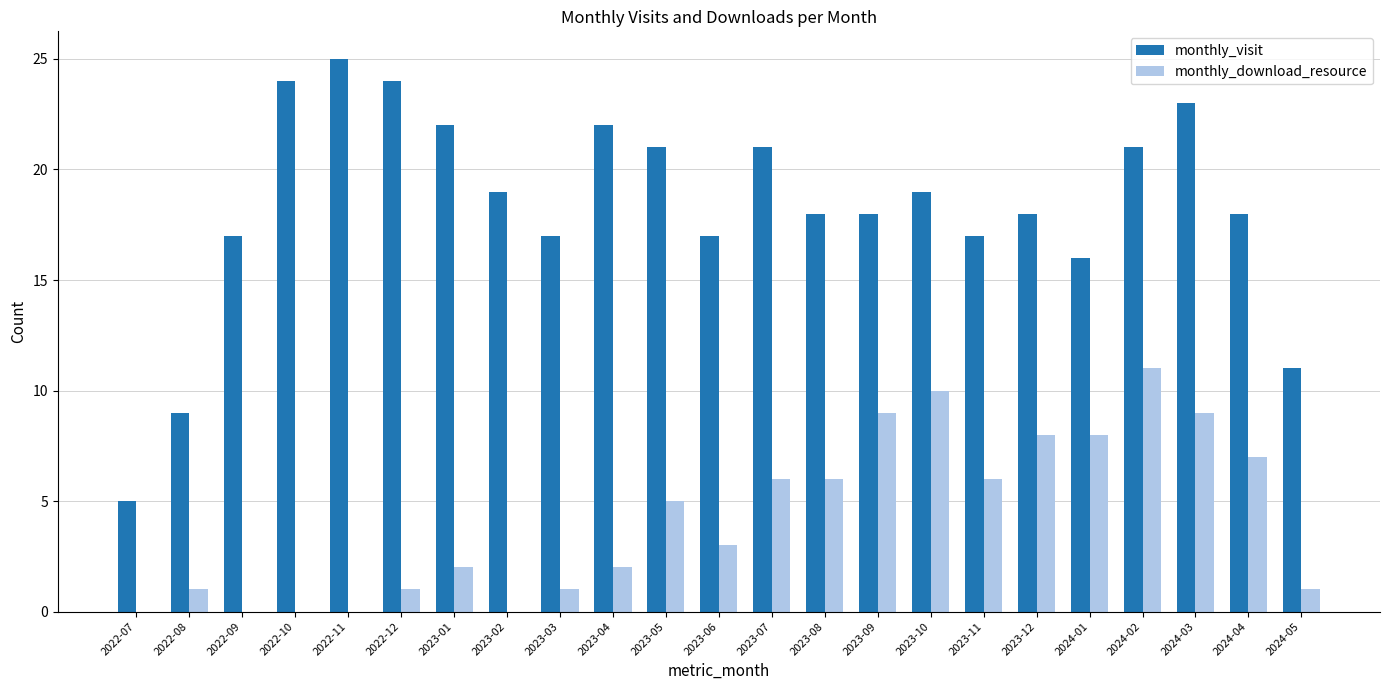

Between 2024-03 and 2024-05, which series saw the biggest shift?

monthly_visit